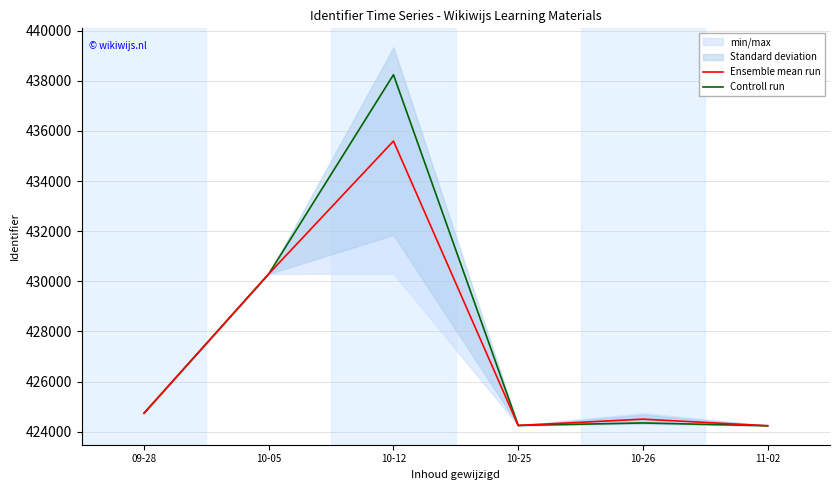

Reading left to right, what are all the values shown in this chart?

Ensemble mean run: 09-28=424737.0	10-05=430294.0	10-12=435594.3	10-25=424247.0	10-26=424497.8	11-02=424235.3
Controll run: 09-28=424737.0	10-05=430294.0	10-12=438240.0	10-25=424248.0	10-26=424346.0	11-02=424235.0